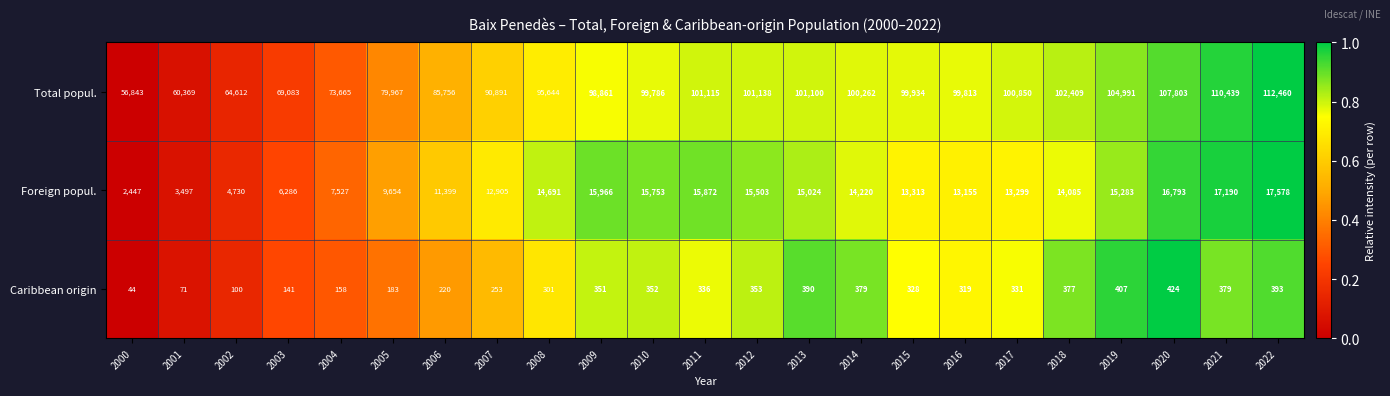

Which category has the lowest value across all series?

2000